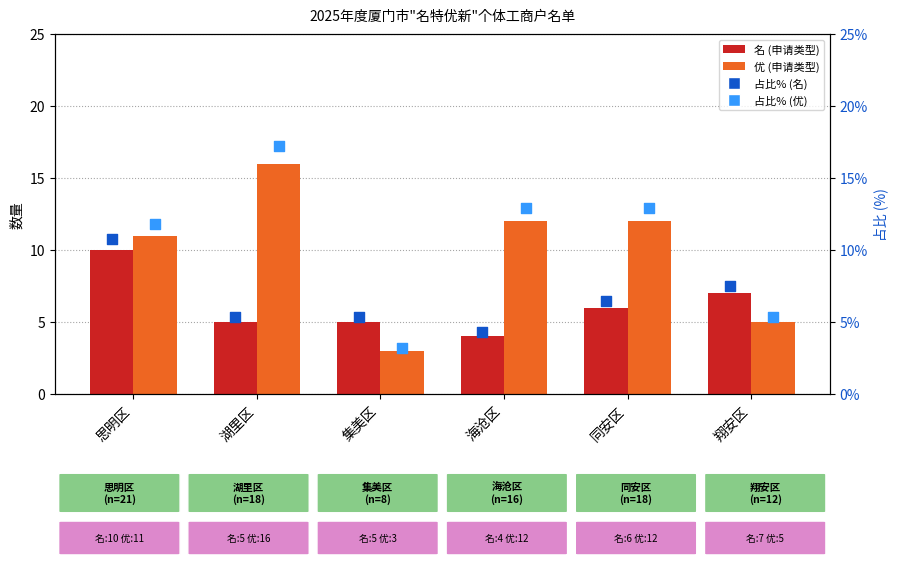

Which series has the widest spread of Y values?

优 占比%